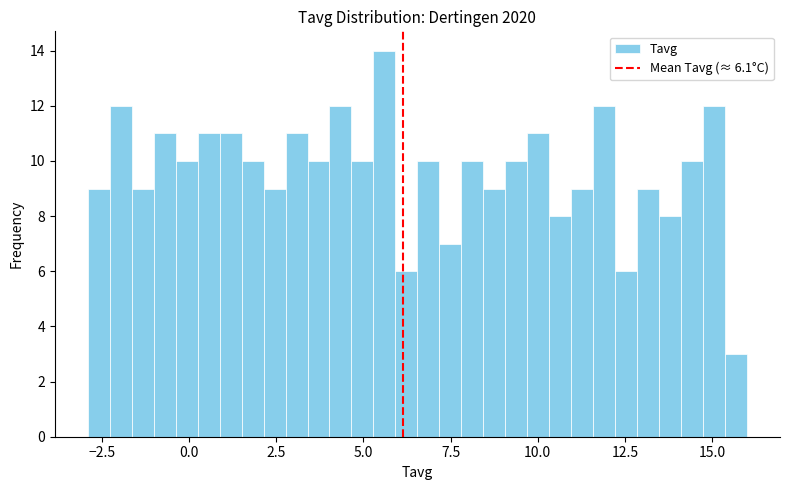

Around what value on the x-axis is the tallest bar? Give the approximate position of its centre, as read against the axis.

5.5